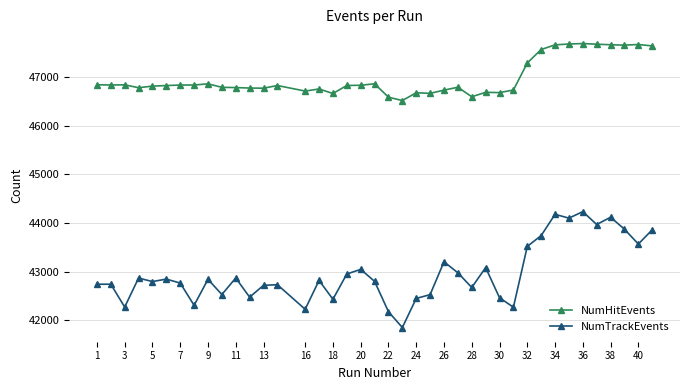

Rank the series by their average value, from highest to lowest.

NumHitEvents, NumTrackEvents